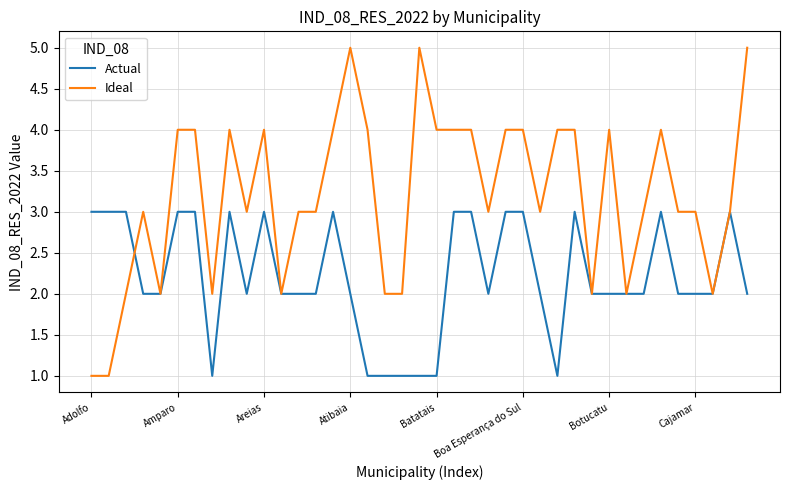

Which series has the widest spread of values?

Ideal